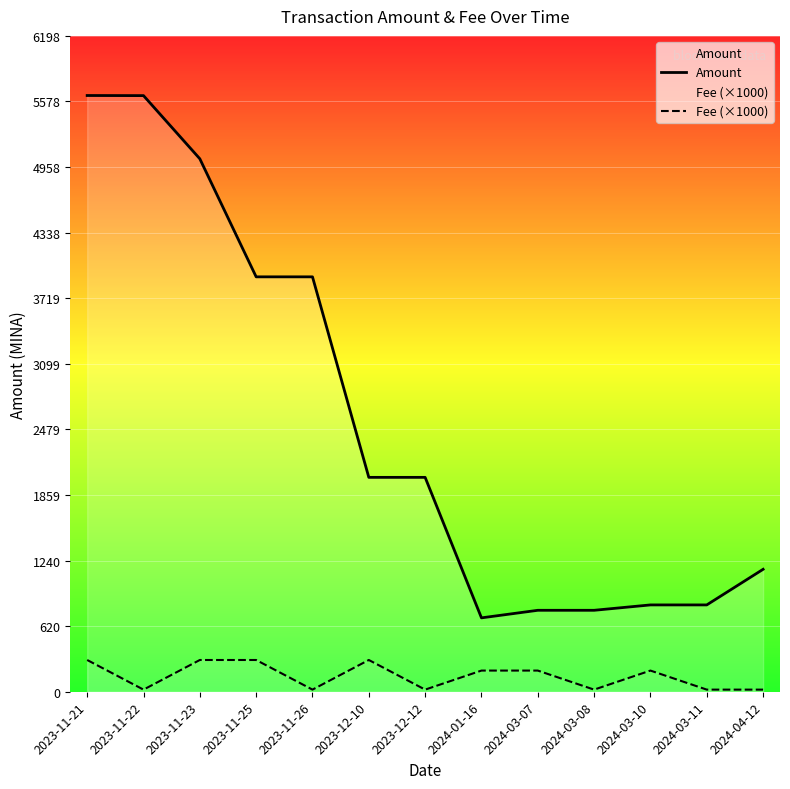

True or false: Amount and Fee (×1000) cross at least once.

False